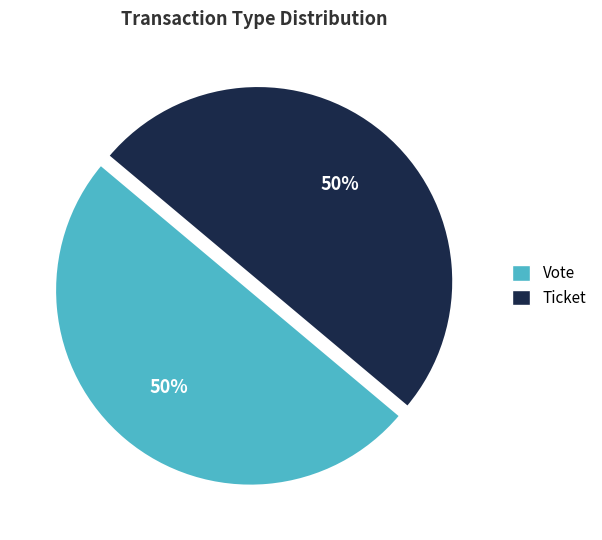

True or false: Vote accounts for 50% of the total.

True